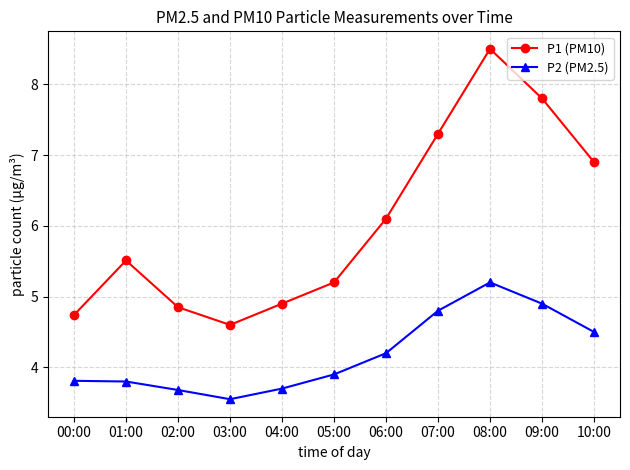

At how many categories does at least one series exceed 3?

11